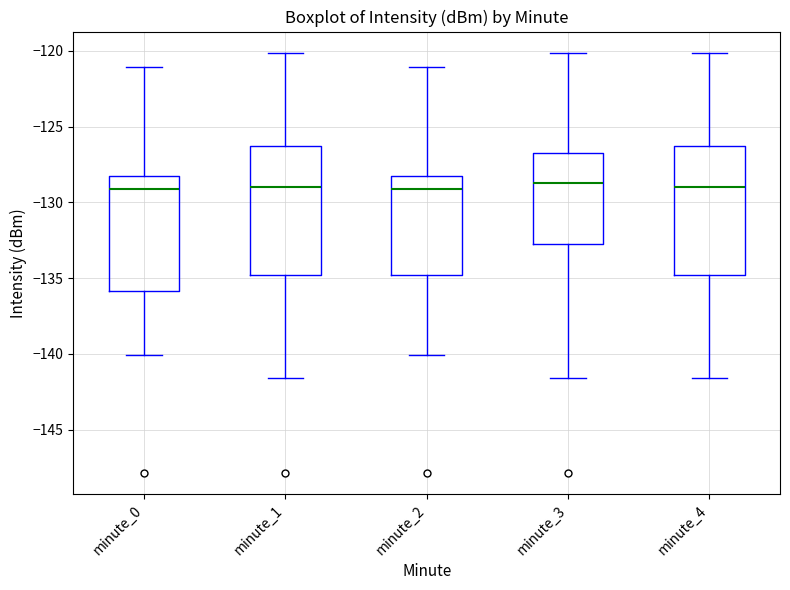

Reading left to right, transcribe this box plot: for each box, give where its median line is, the range the box spans, and where its two whiskers end, as read against the y-axis. The values are not printed on the chart, so give them approximately, as read against the axis.

minute_0: median -129.0, box -136.0 to -128.5, whiskers -140.0 to -121.0
minute_1: median -129.0, box -135.0 to -126.5, whiskers -141.5 to -120.0
minute_2: median -129.0, box -135.0 to -128.5, whiskers -140.0 to -121.0
minute_3: median -129.0, box -132.5 to -126.5, whiskers -141.5 to -120.0
minute_4: median -129.0, box -135.0 to -126.5, whiskers -141.5 to -120.0